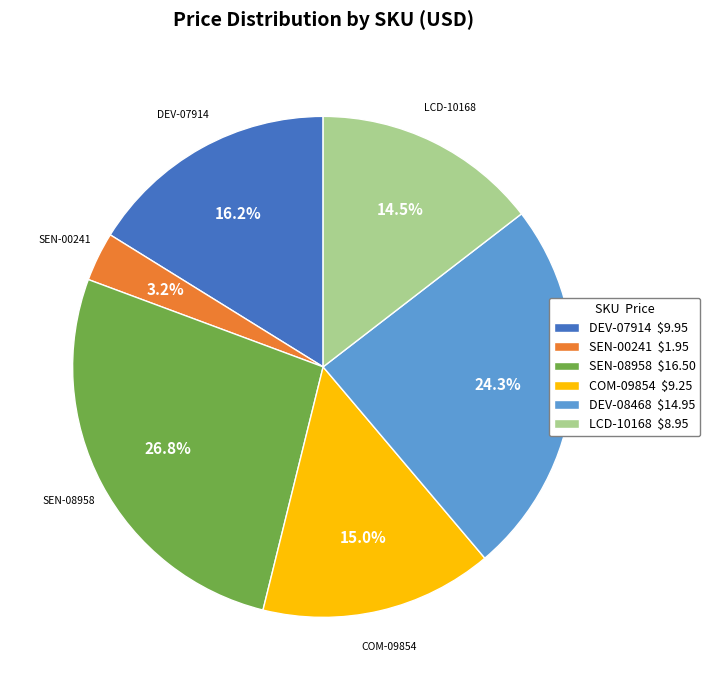

Combined, do SEN-00241 and LCD-10168 account for over 50%?

No